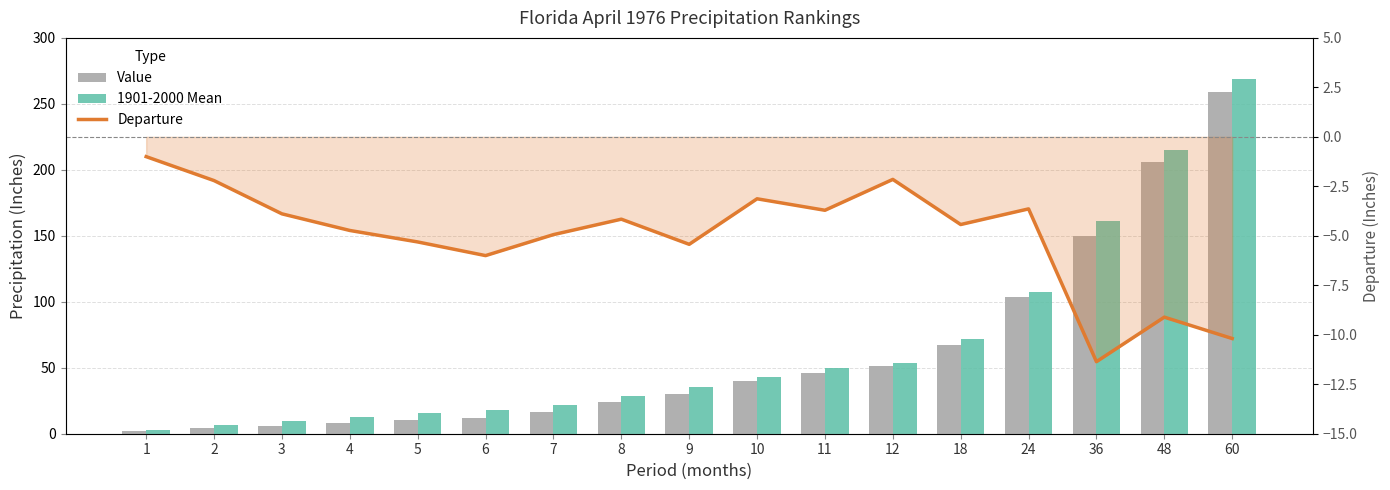

What are all the series names shown in the legend?

Value, 1901-2000 Mean, Departure